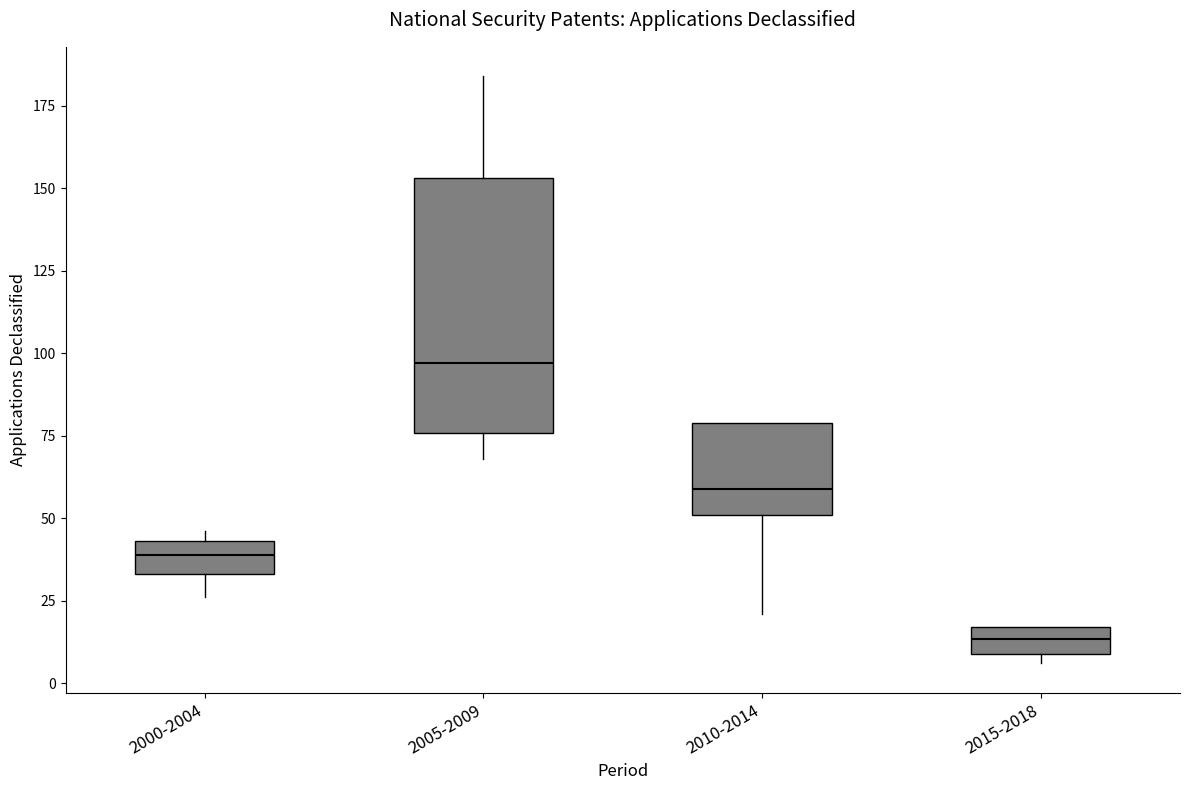

Which box's median line is the highest?

2005-2009